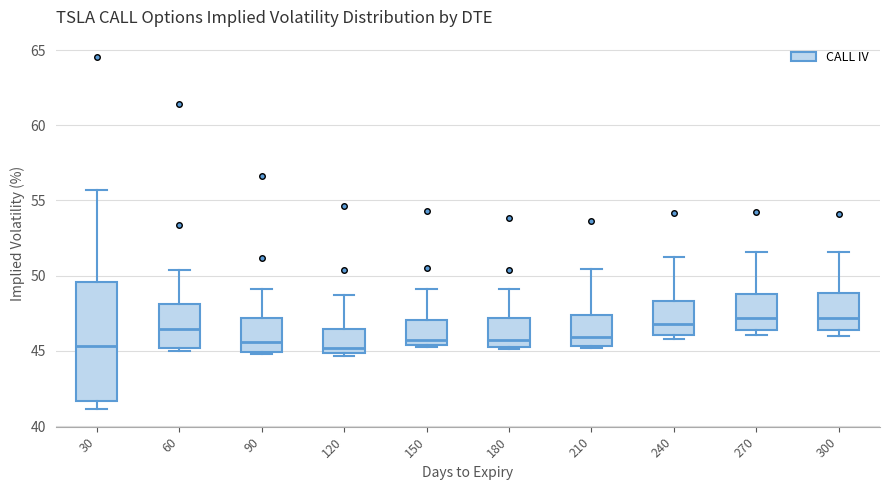

Reading left to right, transcribe this box plot: for each box, give where its median line is, the range the box spans, and where its two whiskers end, as read against the y-axis. The values are not printed on the chart, so give them approximately, as read against the axis.

30: median 45.5, box 41.5 to 49.5, whiskers 41.0 to 55.5
60: median 46.5, box 45.0 to 48.0, whiskers 45.0 (just below the box's lower edge) to 50.5
90: median 45.5, box 45.0 to 47.0, whiskers 45.0 to 49.0
120: median 45.0 (just above the box's lower edge), box 45.0 to 46.5, whiskers 44.5 to 48.5
150: median 45.5 (just above the box's lower edge), box 45.5 to 47.0, whiskers 45.0 to 49.0
180: median 45.5 (just above the box's lower edge), box 45.5 to 47.0, whiskers 45.0 to 49.0
210: median 46.0, box 45.5 to 47.5, whiskers 45.0 to 50.5
240: median 47.0, box 46.0 to 48.5, whiskers 46.0 (just below the box's lower edge) to 51.0
270: median 47.0, box 46.5 to 49.0, whiskers 46.0 to 51.5
300: median 47.0, box 46.5 to 49.0, whiskers 46.0 to 51.5